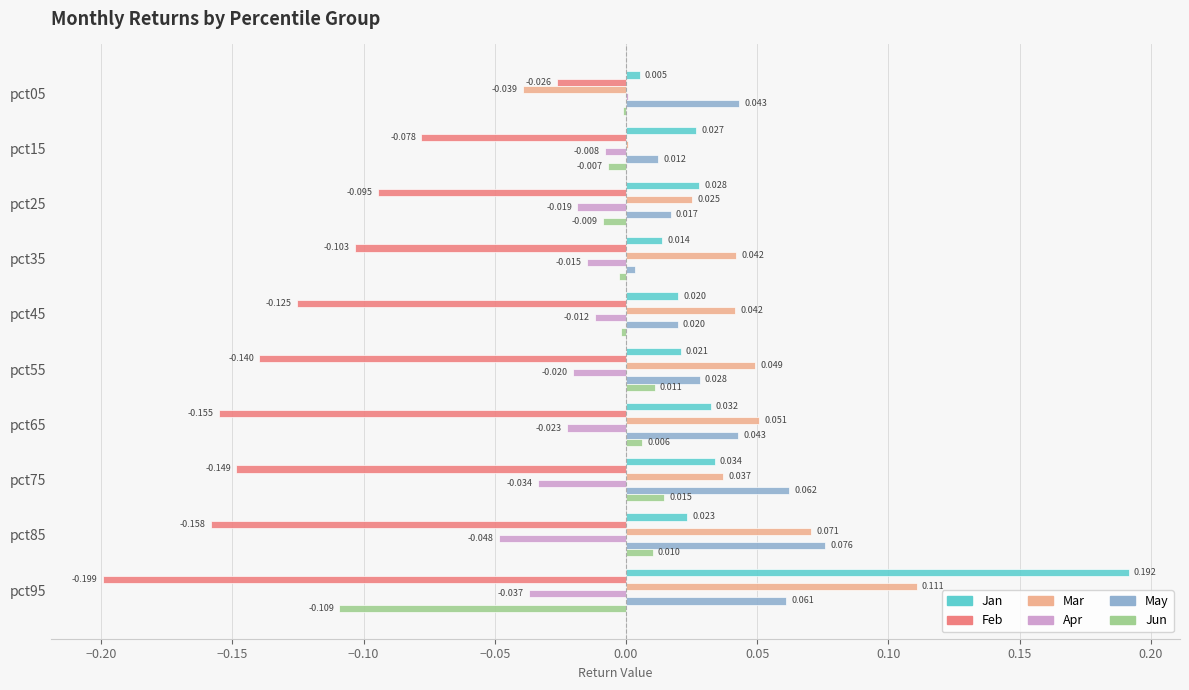

Which series changed the most between pct05 and pct55?

Feb